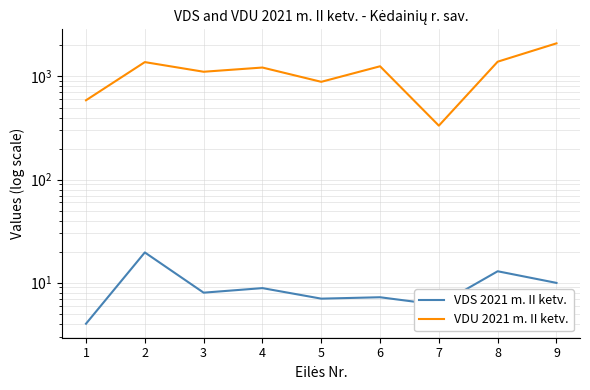

At how many categories does at least one series exceed 568?

8